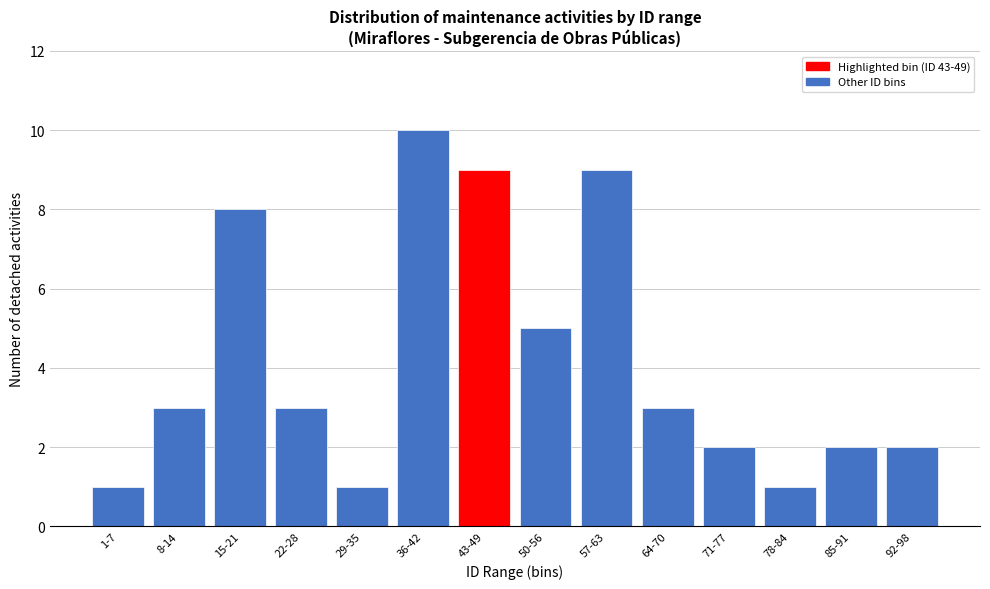

Reading right to left, what are all the values shown in this chart?

2	2	1	2	3	9	5	9	10	1	3	8	3	1